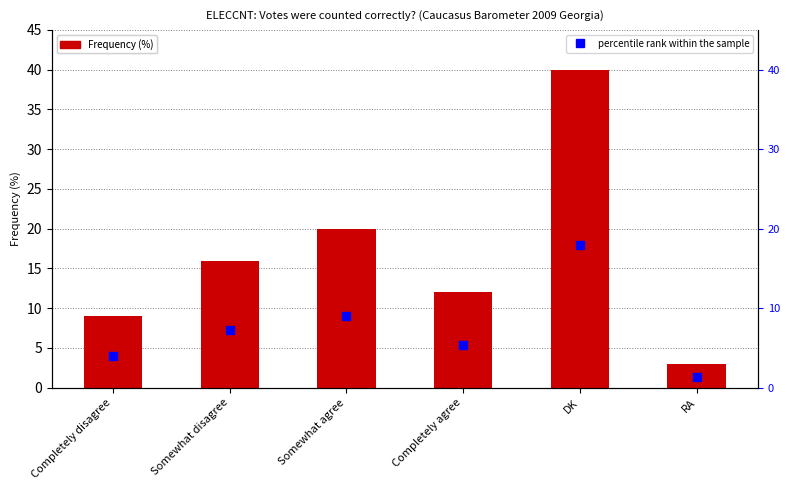

What is the difference between the highest and lowest values at Completely disagree?

5.0